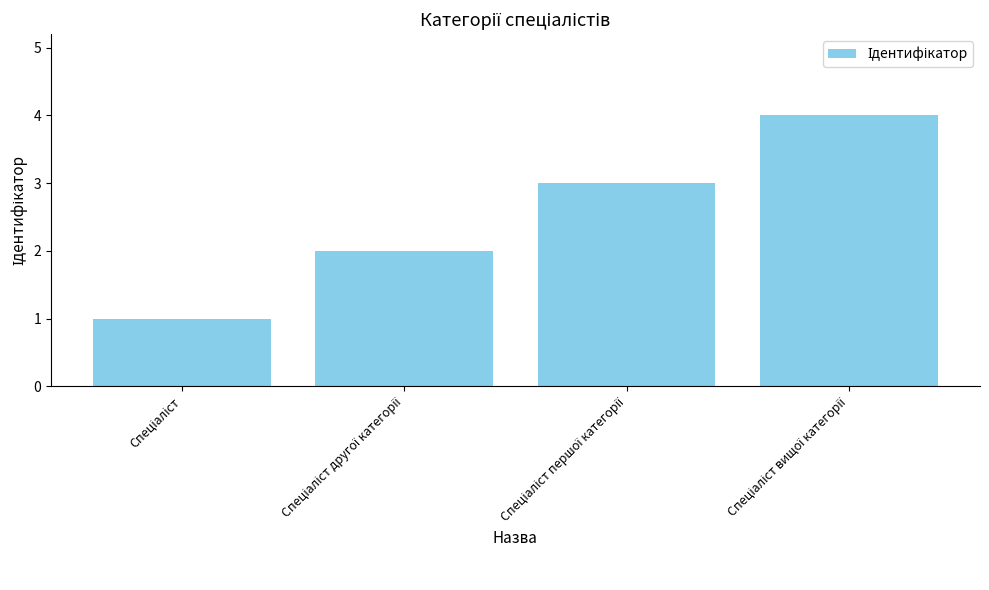

What is the value of the 1st bar from the left?

1